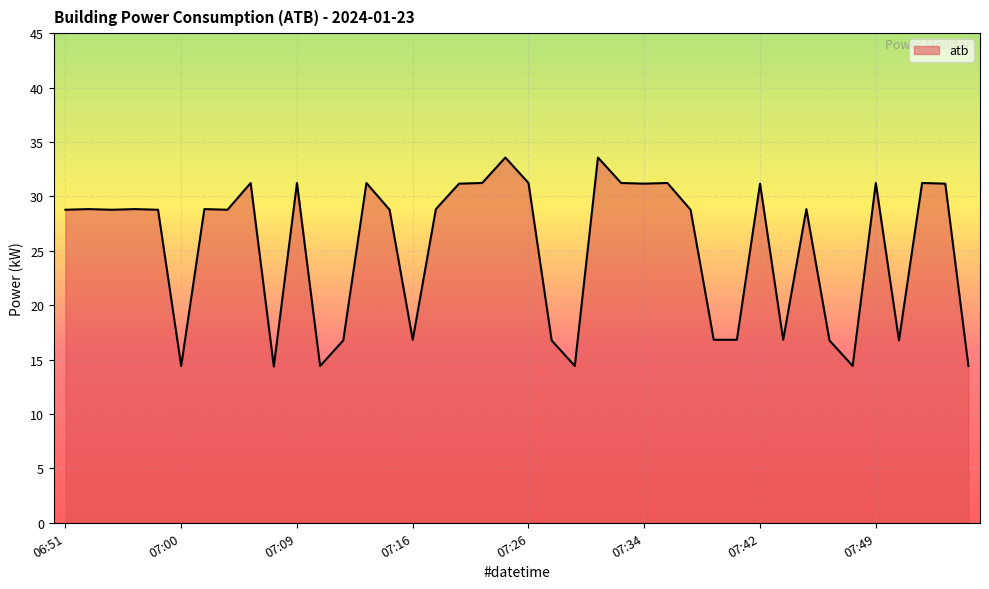

Reading left to right, extract all data points from this chart.

28.8	28.8	28.8	28.8	28.8	14.4	28.8	28.8	31.2	14.4	31.2	14.4	16.8	31.2	28.8	16.8	28.8	31.2	31.2	33.6	31.2	16.8	14.4	33.6	31.2	31.2	31.2	28.8	16.8	16.8	31.2	16.8	28.8	16.8	14.4	31.2	16.8	31.2	31.2	14.4